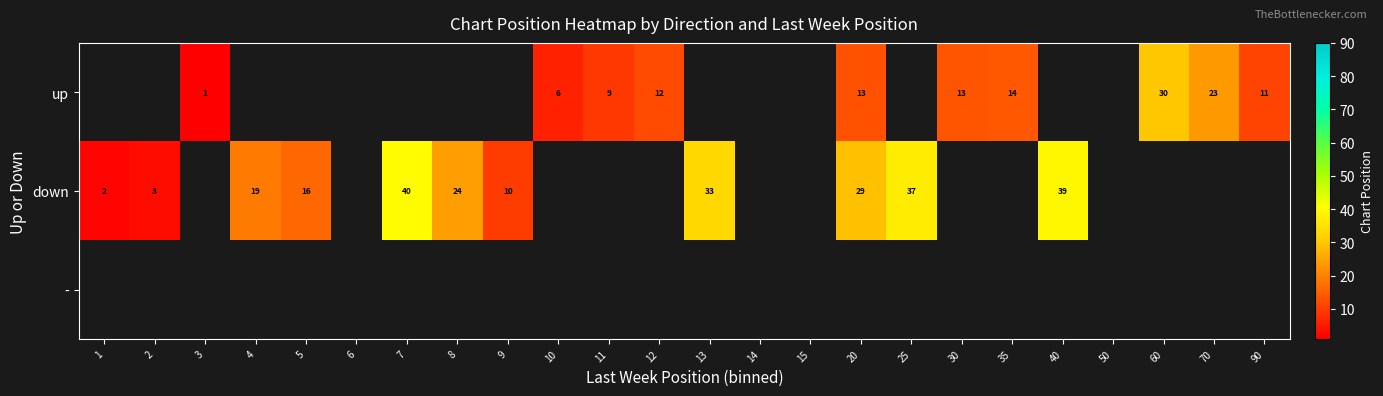

The value of down at 20 is 19. True or false?

False